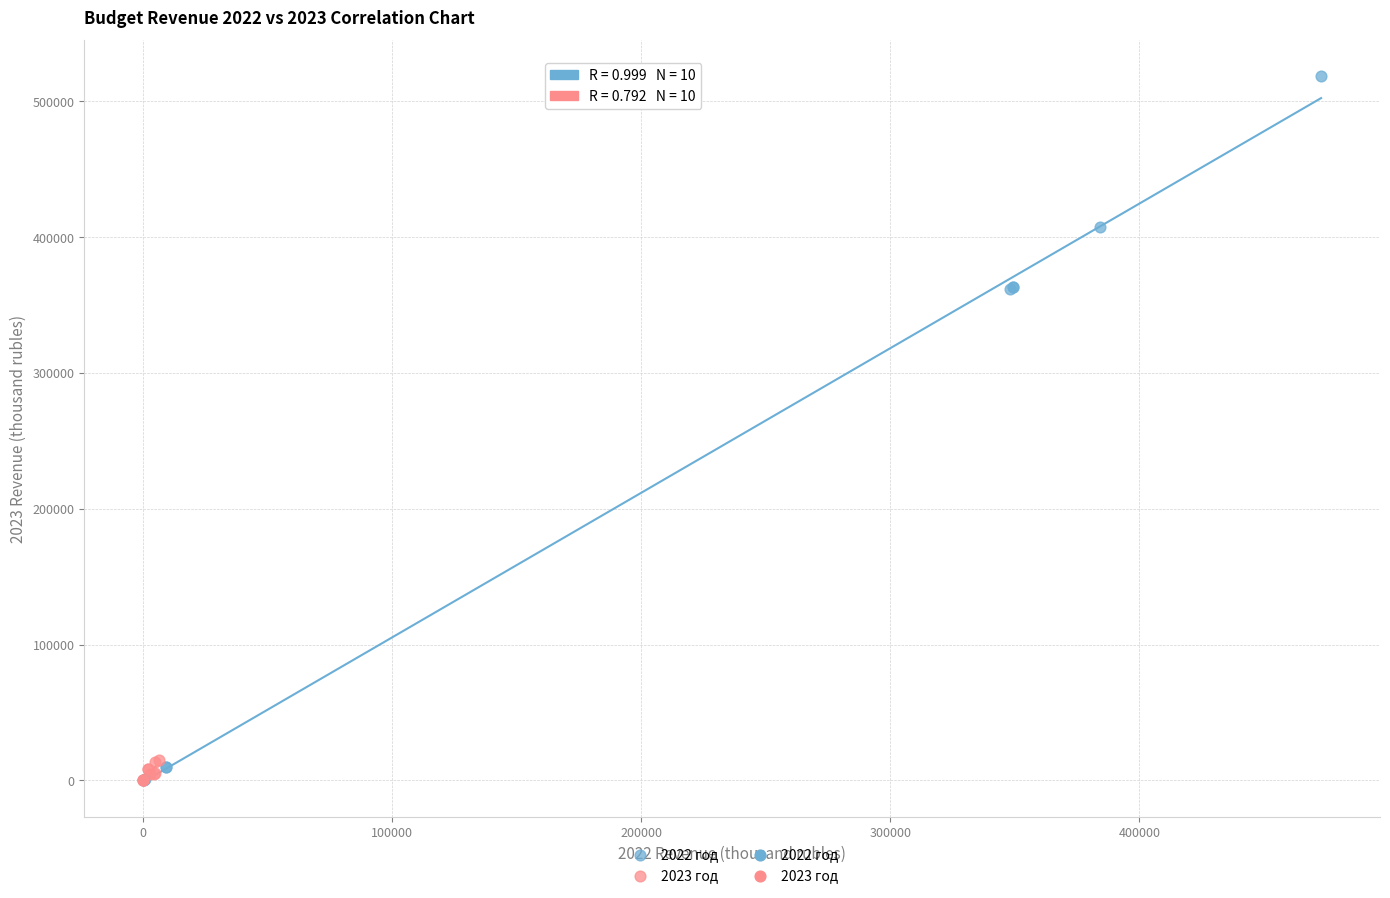

Which series has the widest spread of Y values?

2022 год